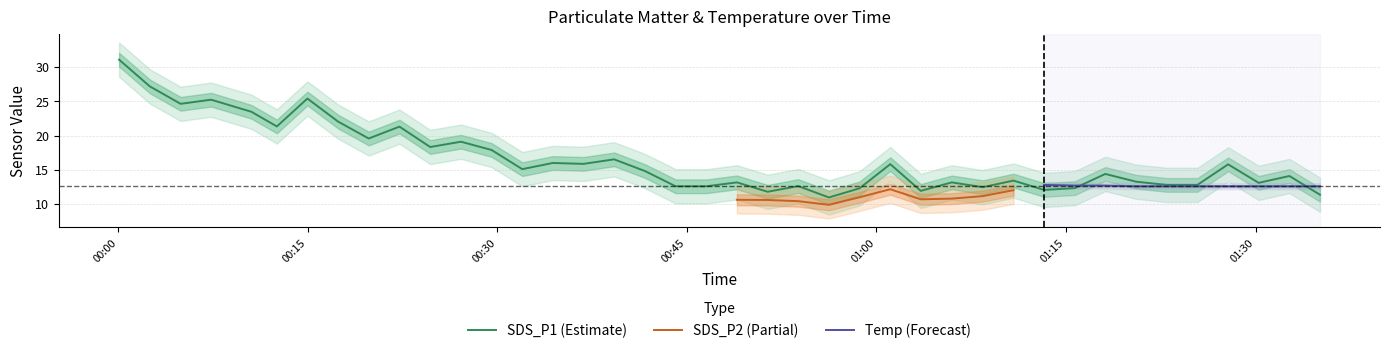

What is the total value across all series at 1?

64.6